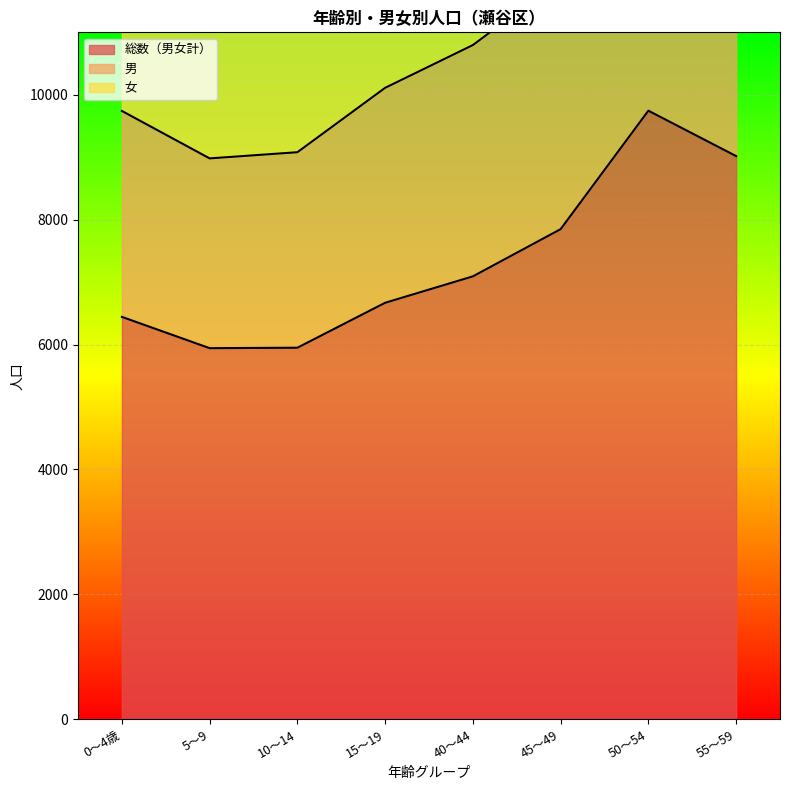

What is the label of the 2nd point from the right?

50～54